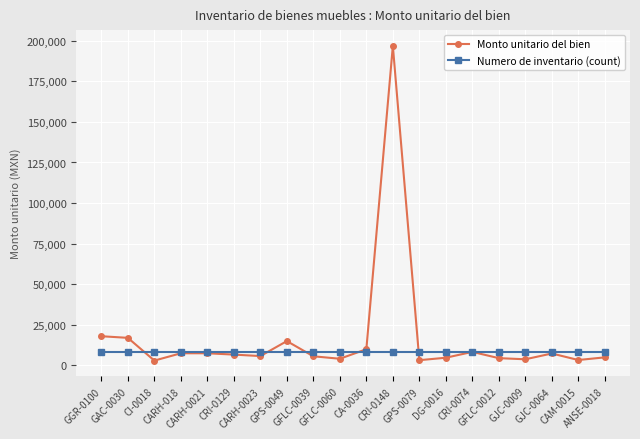

Which series has the widest spread of values?

Monto unitario del bien